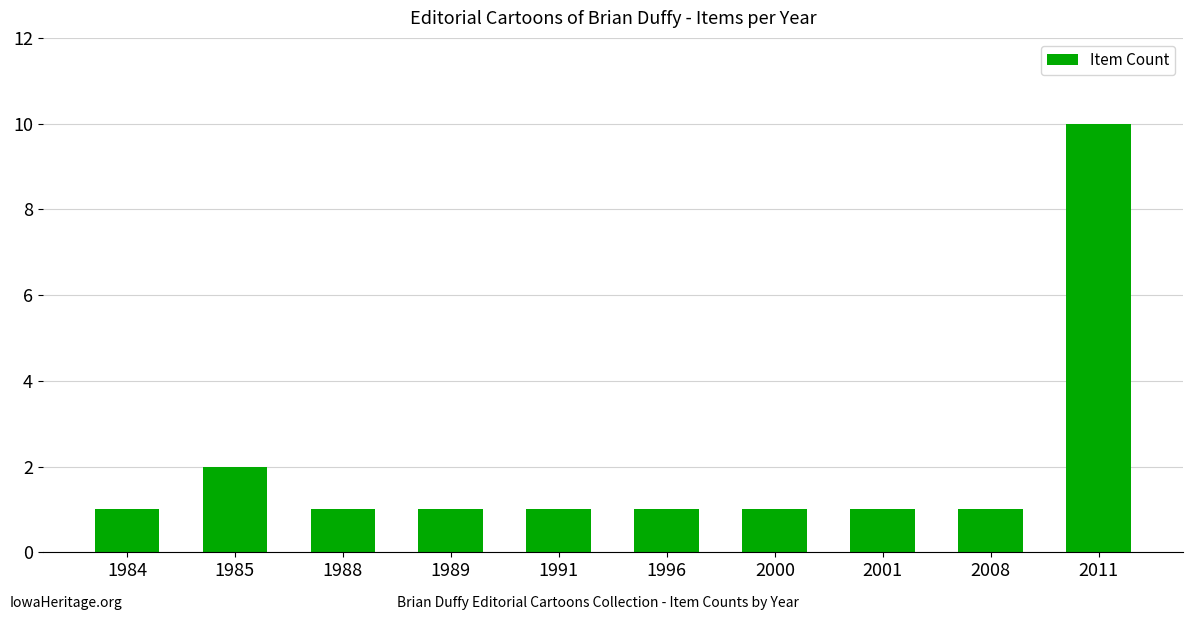

Is it true that the value at 1989 is 0?

False